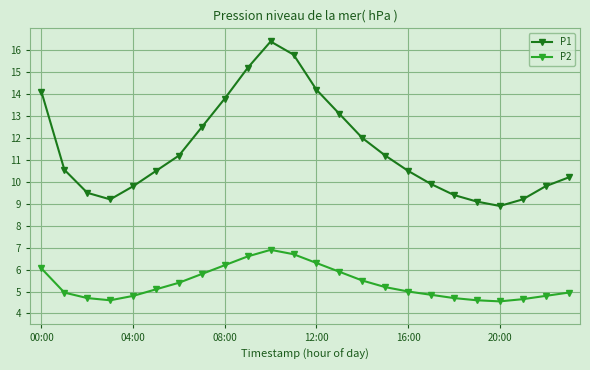

In P2, how many points are higher than both neighbors (excluding endpoints)?

1